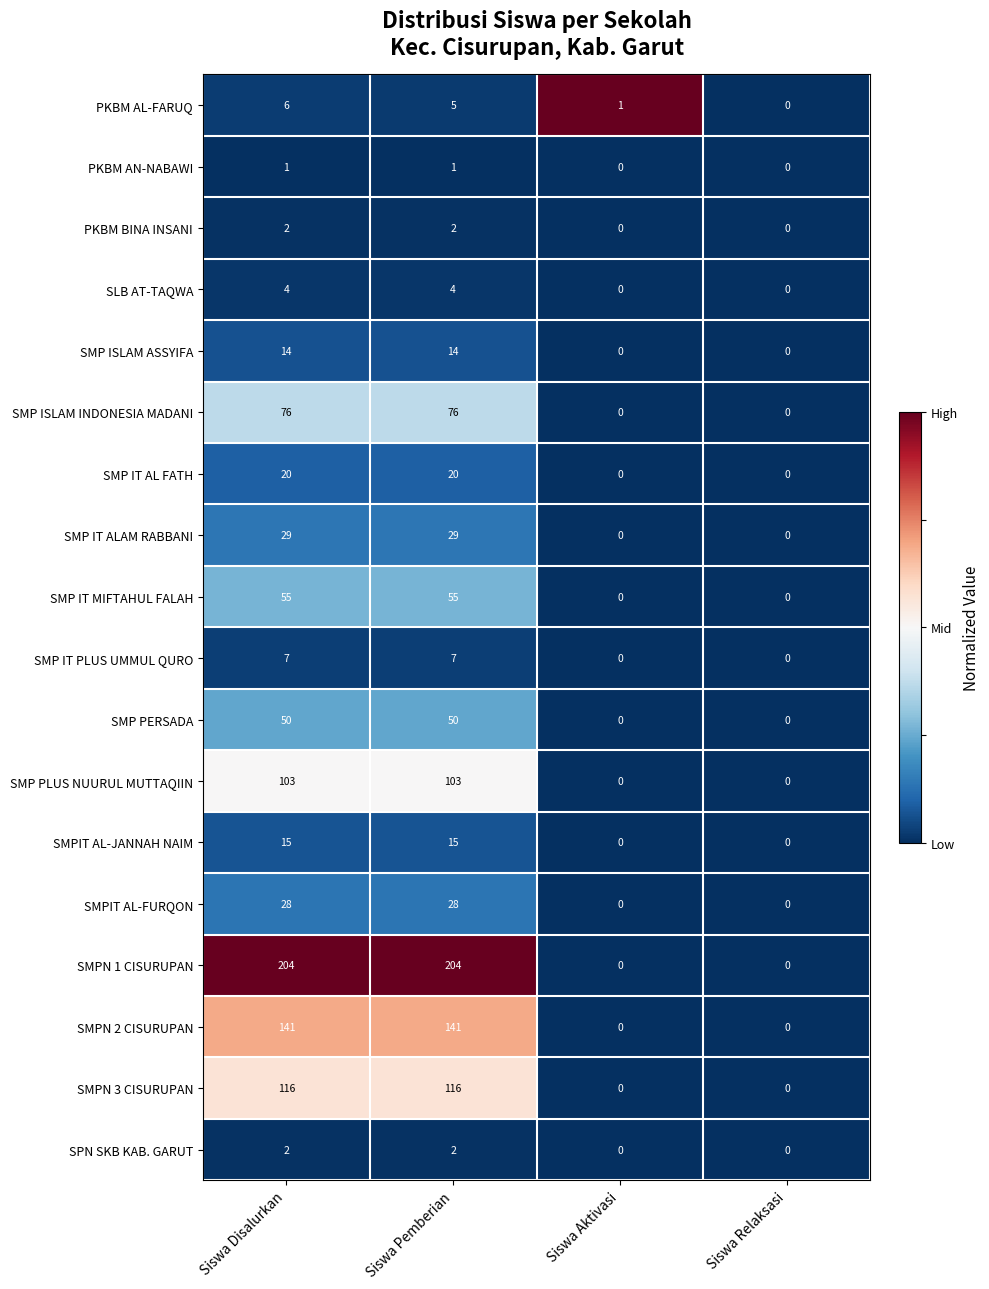

At which category is the sum across all series the highest?

Siswa Disalurkan